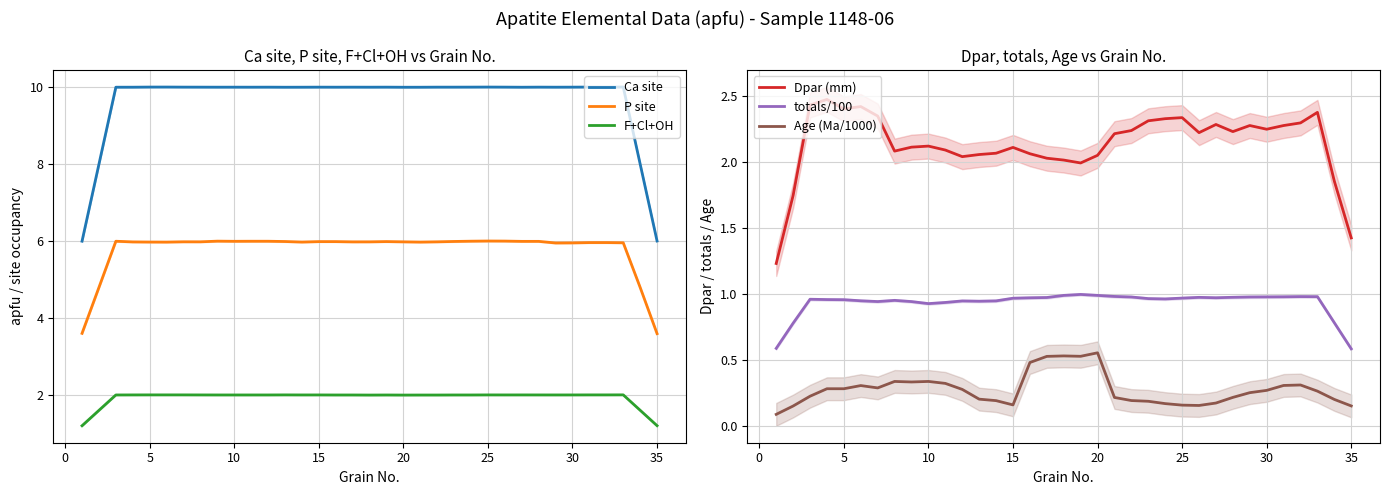

How many lines are shown in the chart?

6